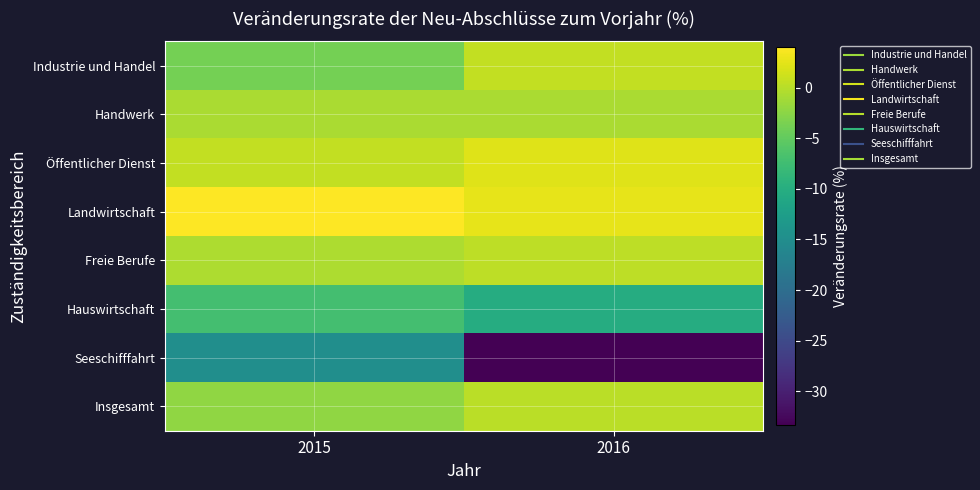

Reading right to left, list all the values displayed in this chart.

Industrie und Handel: 2016=0.5	2015=-3.8
Handwerk: 2016=-0.7	2015=-0.7
Öffentlicher Dienst: 2016=2.3	2015=0.6
Landwirtschaft: 2016=2.7	2015=4.0
Freie Berufe: 2016=0.3	2015=-0.6
Hauswirtschaft: 2016=-10.2	2015=-7.2
Seeschifffahrt: 2016=-33.3	2015=-14.9
Insgesamt: 2016=0.2	2015=-2.2